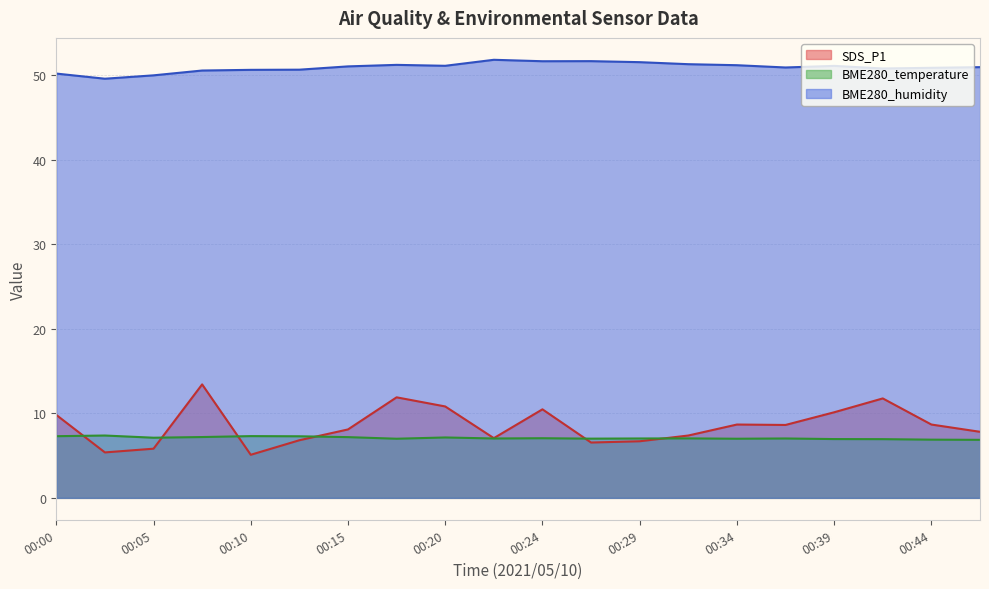

What is the difference between the maximum and minimum values in the BME280_temperature series?

0.5